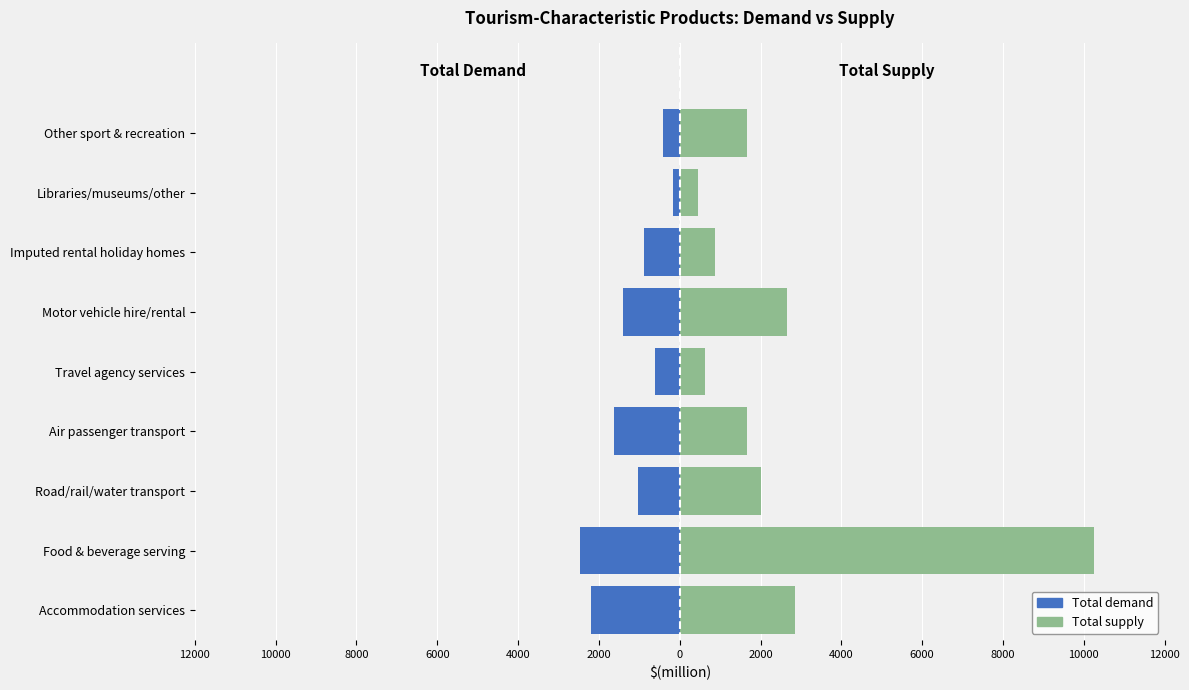

What is the average value of the Total supply series?

2559